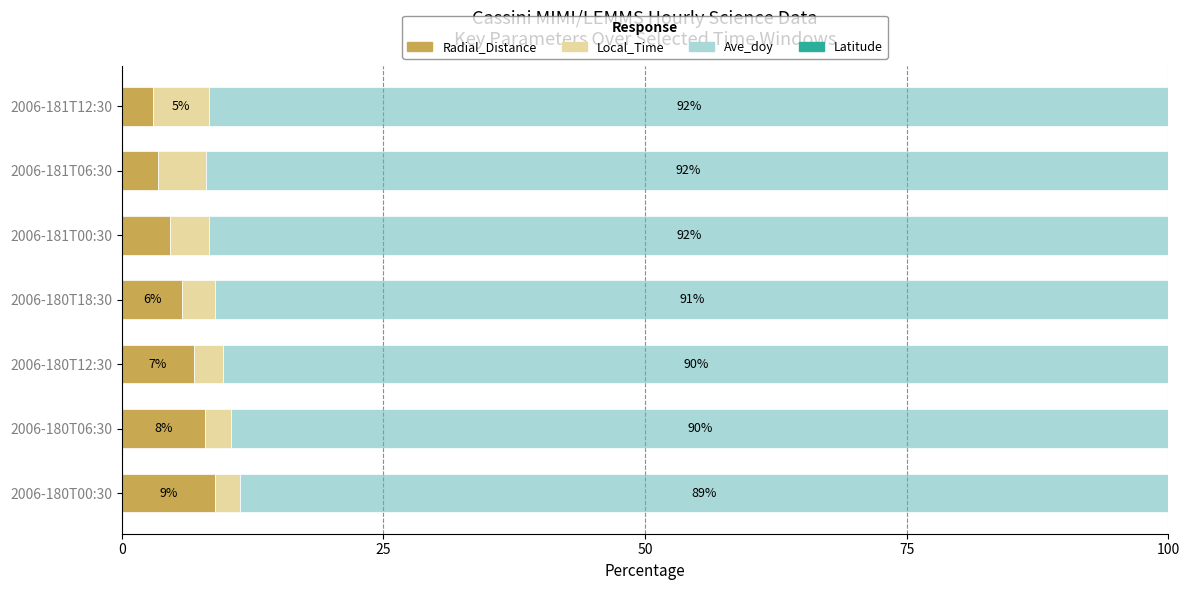

True or false: Radial_Distance has a value of 8.0 at 2006-180T06:30.

True